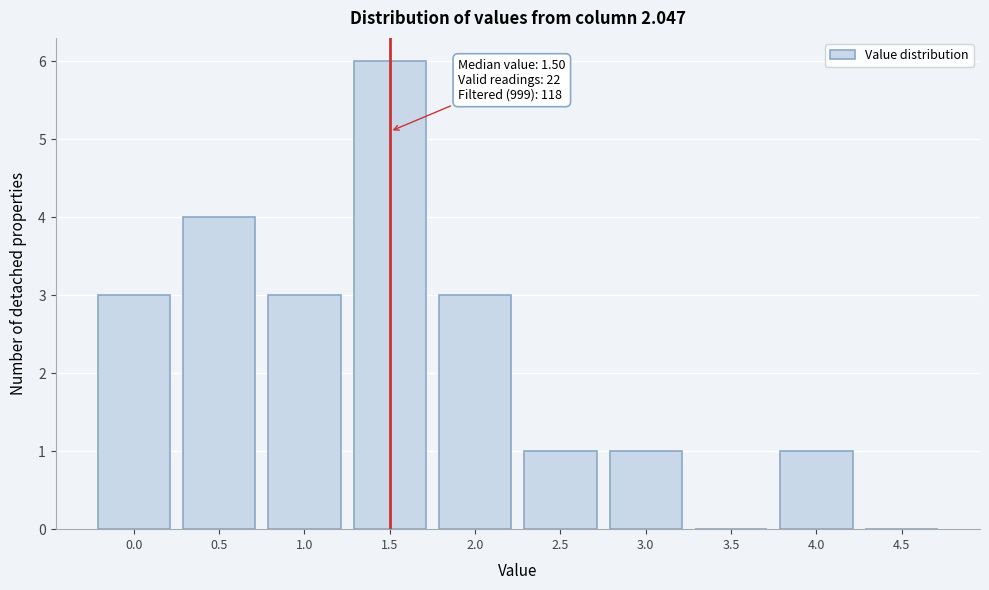

Reading right to left, what are all the values shown in this chart?

4.5=0	4.0=1	3.5=0	3.0=1	2.5=1	2.0=3	1.5=6	1.0=3	0.5=4	0.0=3